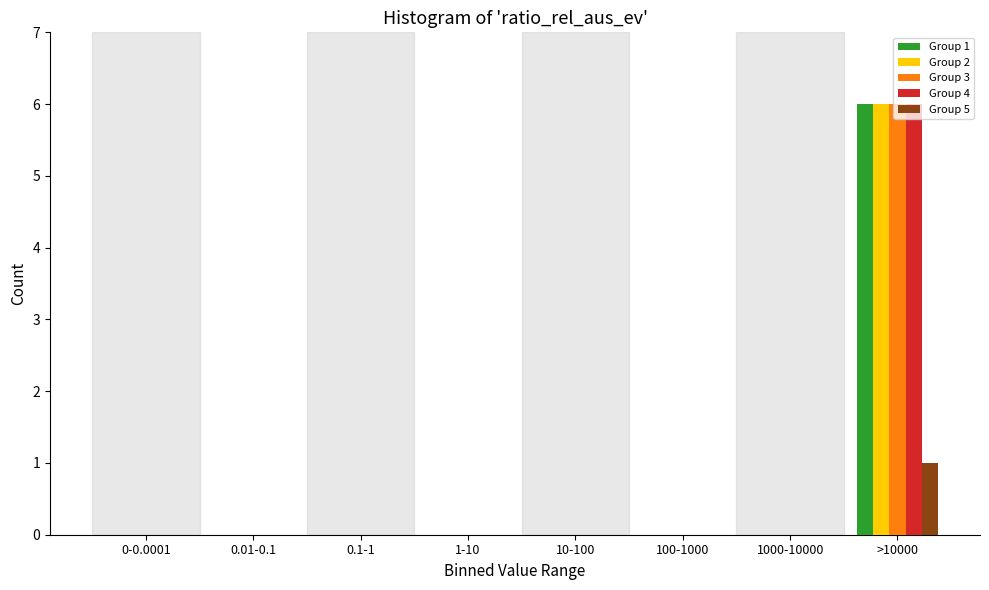

At which category is the sum across all series the highest?

>10000